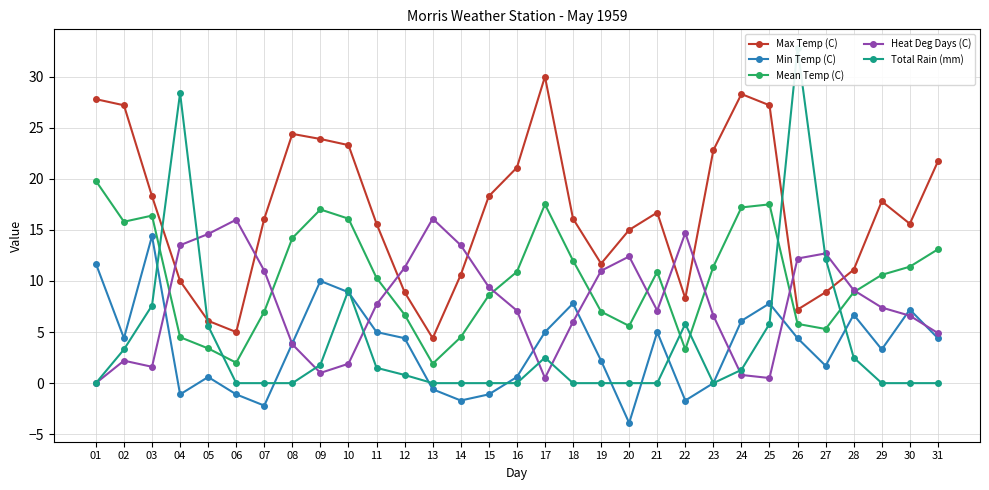

Which has a higher value, 11 or 05?

11